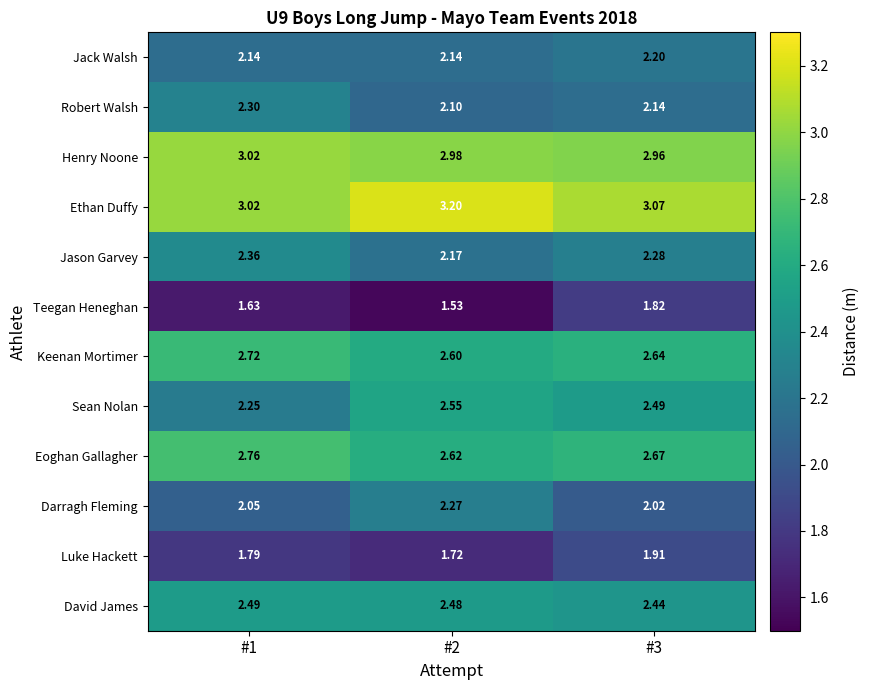

Between #1 and #2, which series saw the biggest shift?

Sean Nolan